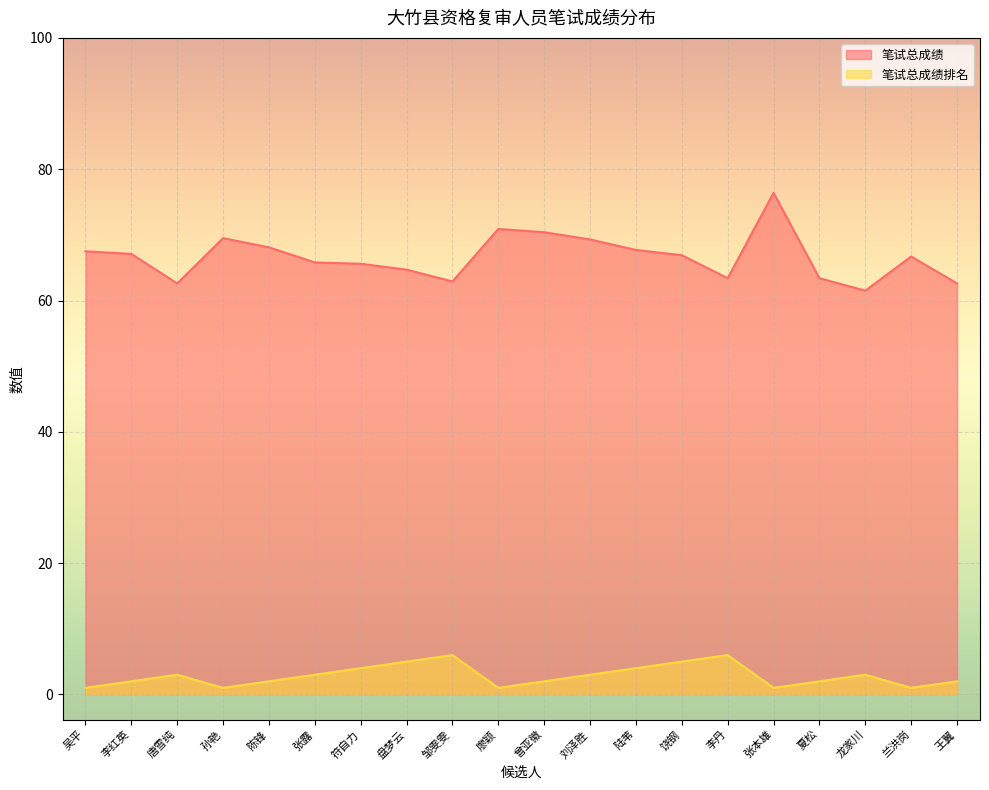

What are all the series names shown in the legend?

笔试总成绩, 笔试总成绩排名